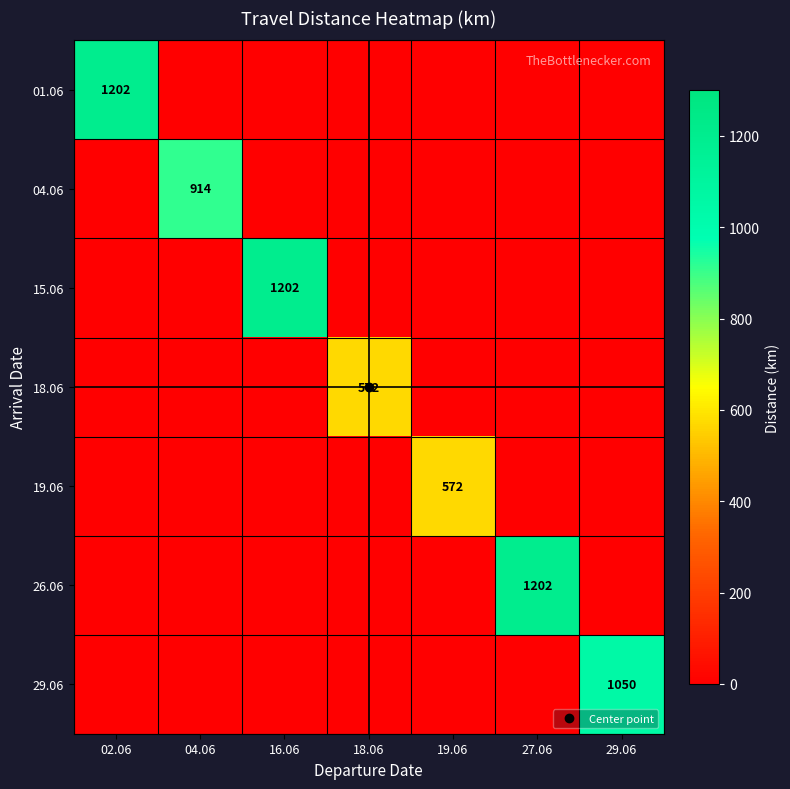

What is the difference between the maximum and second lowest values in the 04.06 series?

914